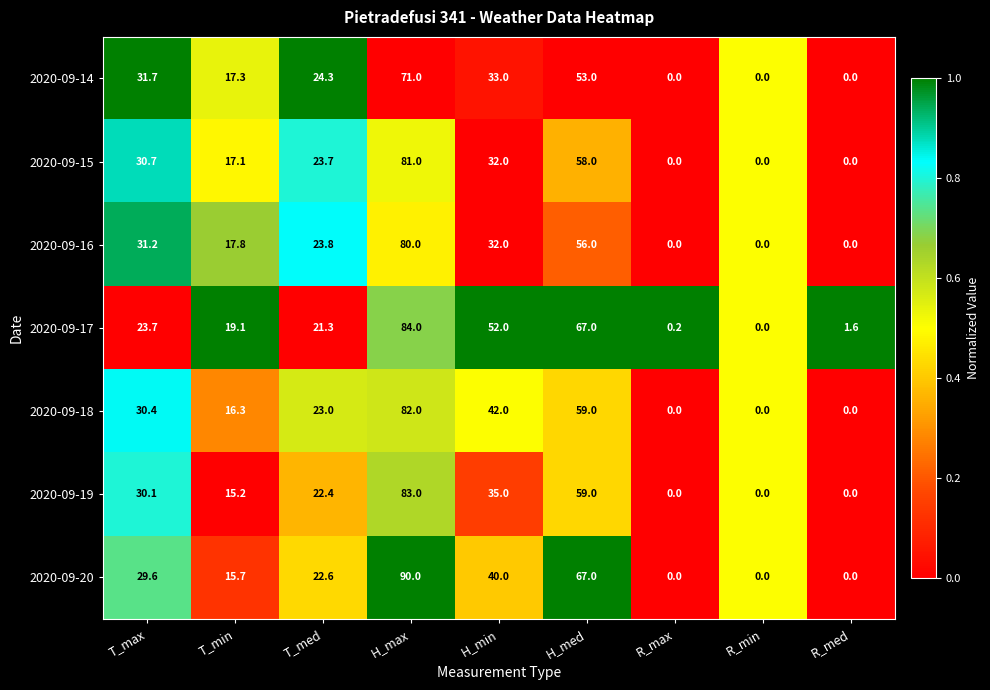

The 2020-09-20 series shows 3.9 at T_min. True or false?

False